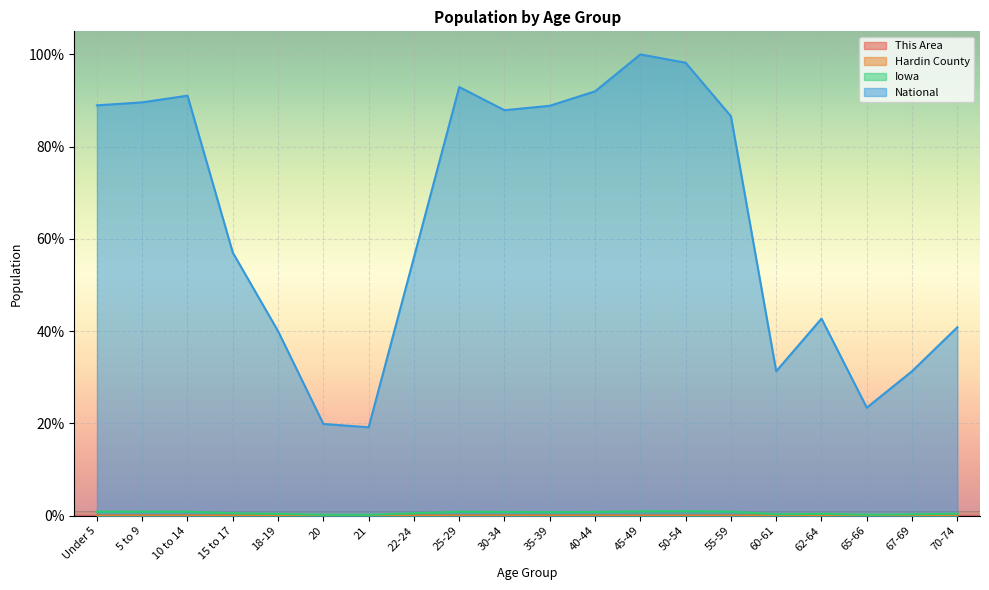

What is the minimum value for National?

19.2